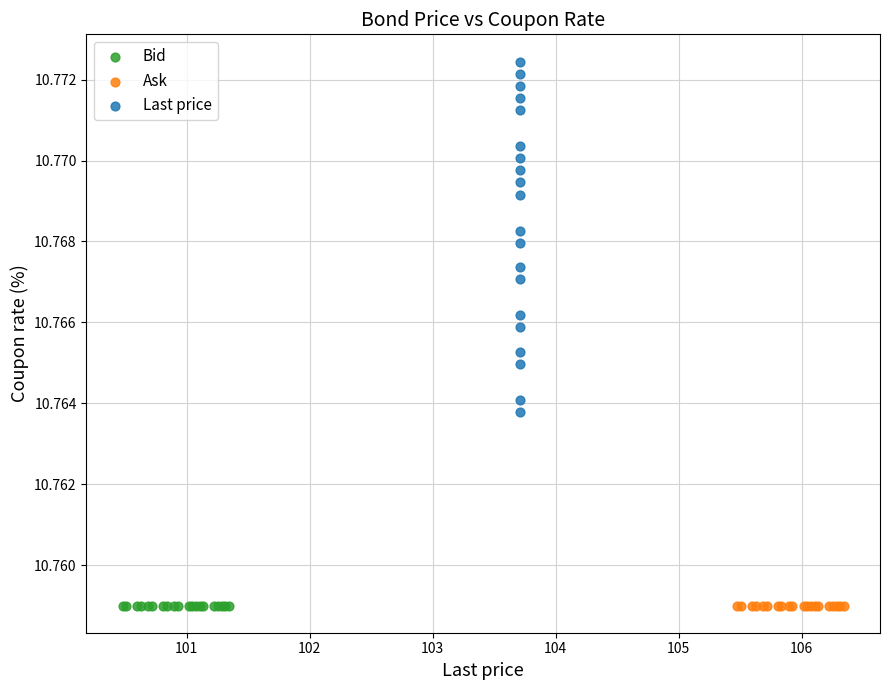

Which series contains the highest Y value?

Last price